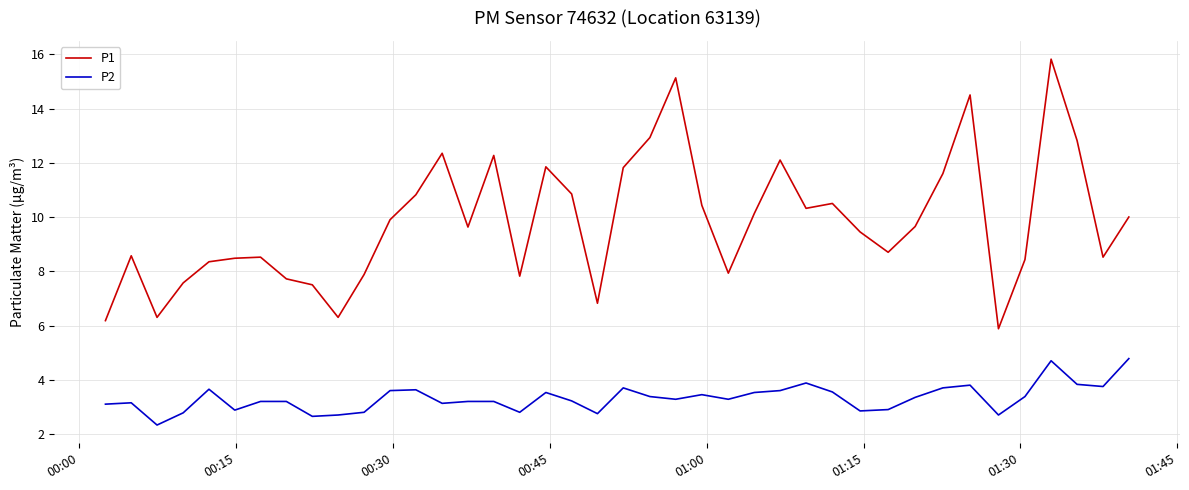

What is the sum of all P2 values?

132.9